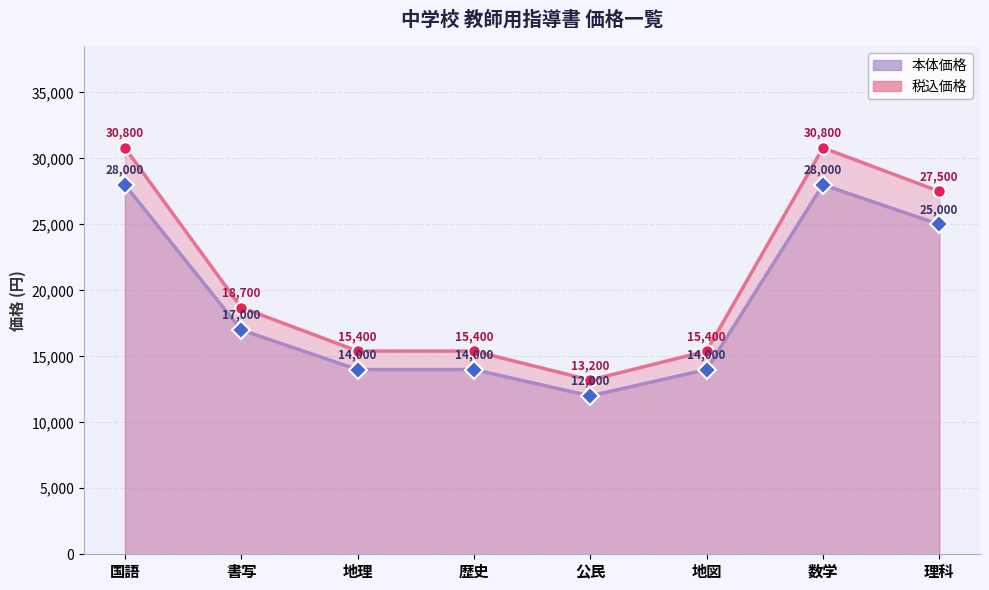

Which series has the largest total across all categories?

税込価格